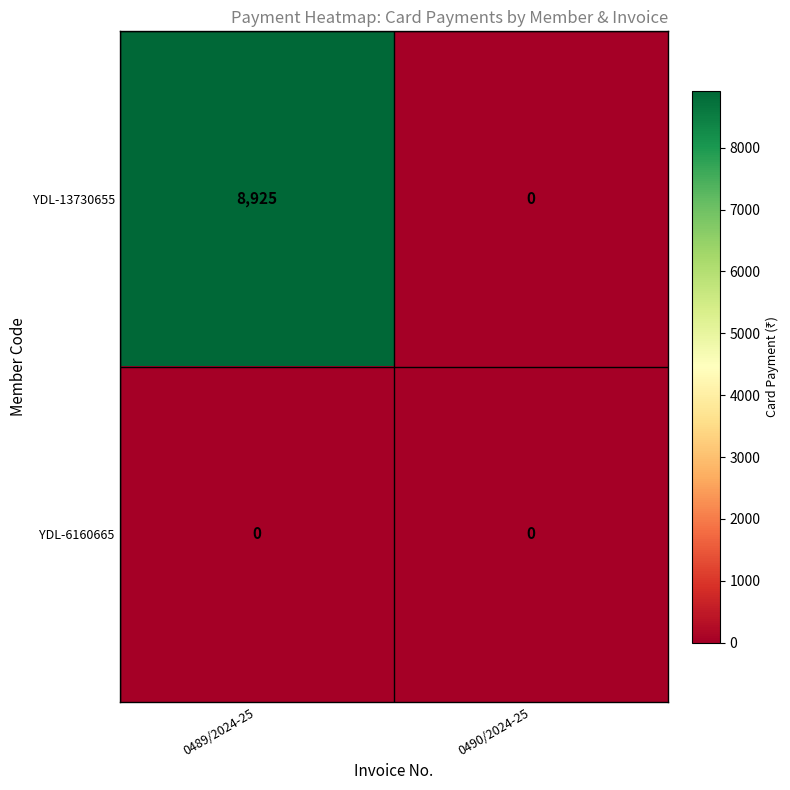

Which series has the largest range (max minus min)?

YDL-13730655